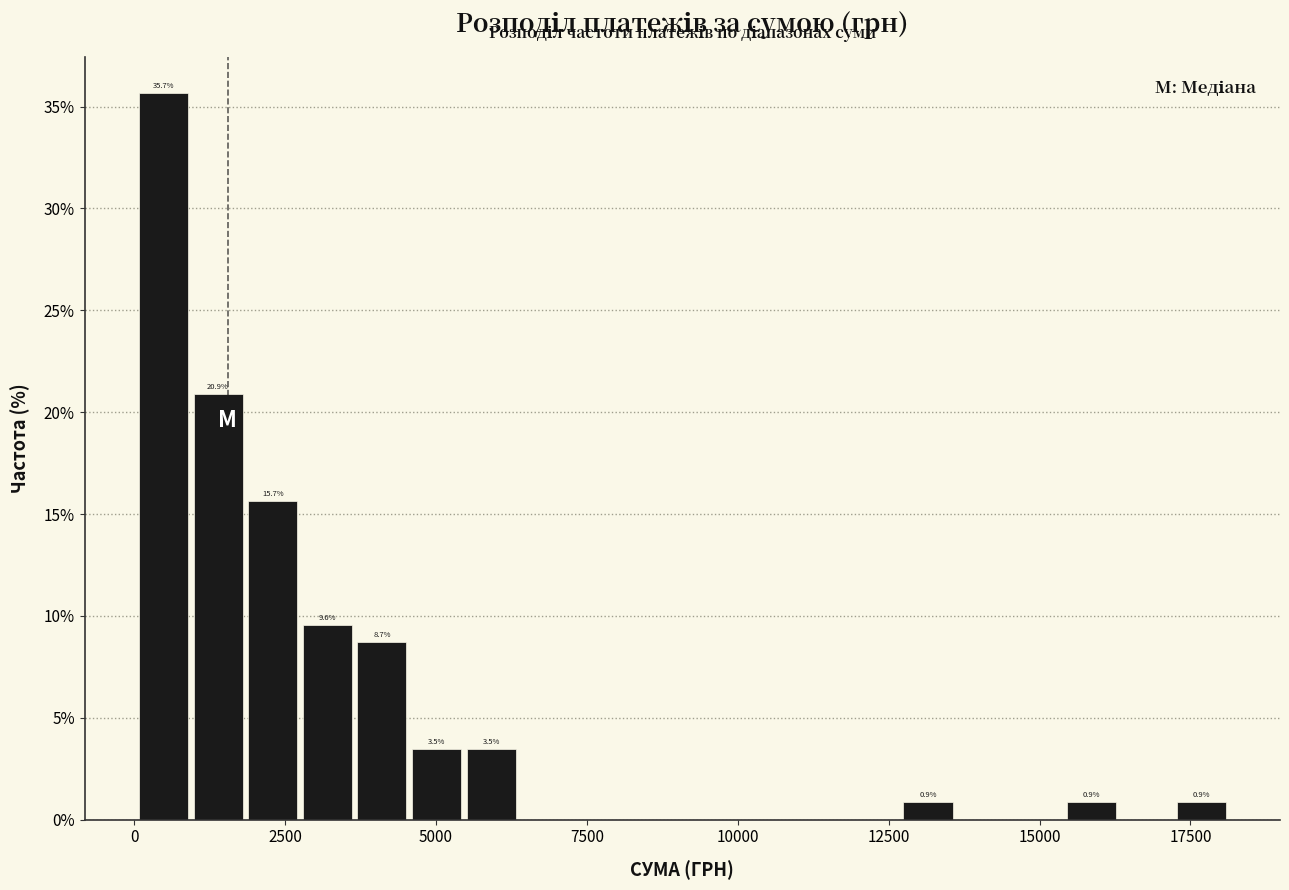

Read against the x-axis, roughly where is the centre of the tallest bar?

500